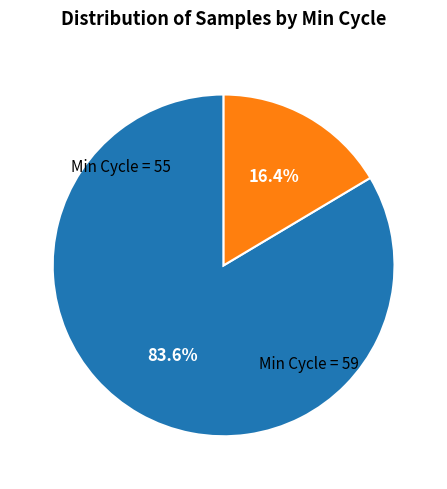

Does any single category account for the majority?

Yes